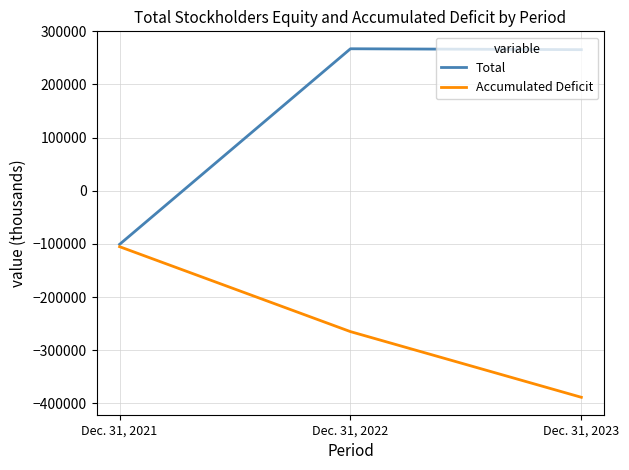

Rank the series by their average value, from lowest to highest.

Accumulated Deficit, Total